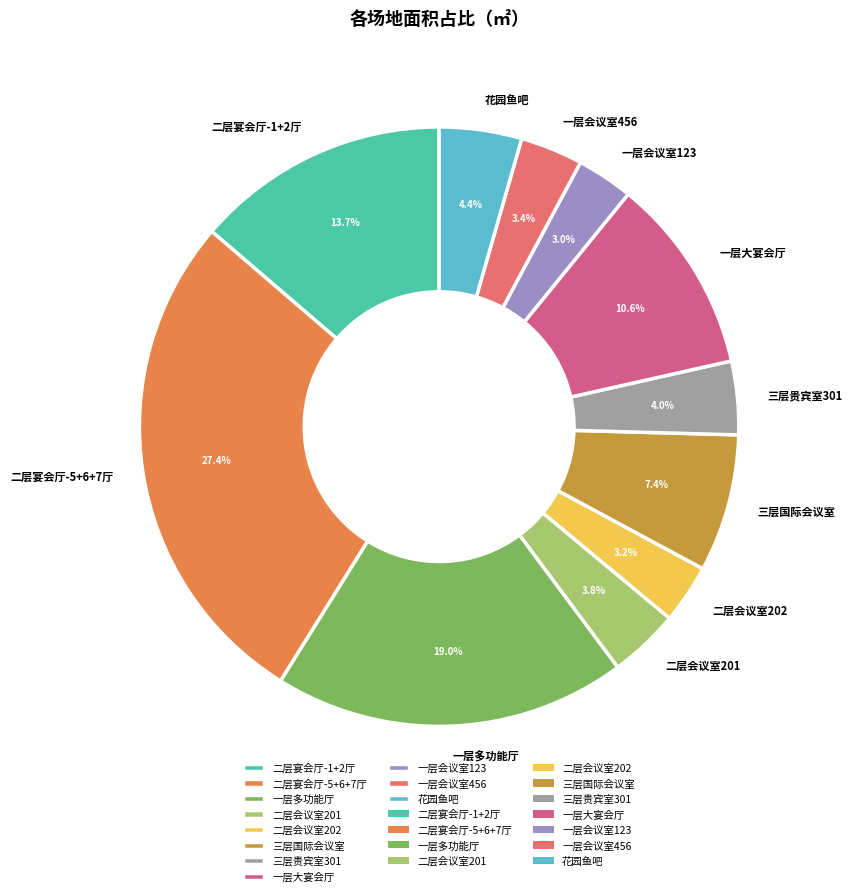

Is there a majority slice in this chart?

No